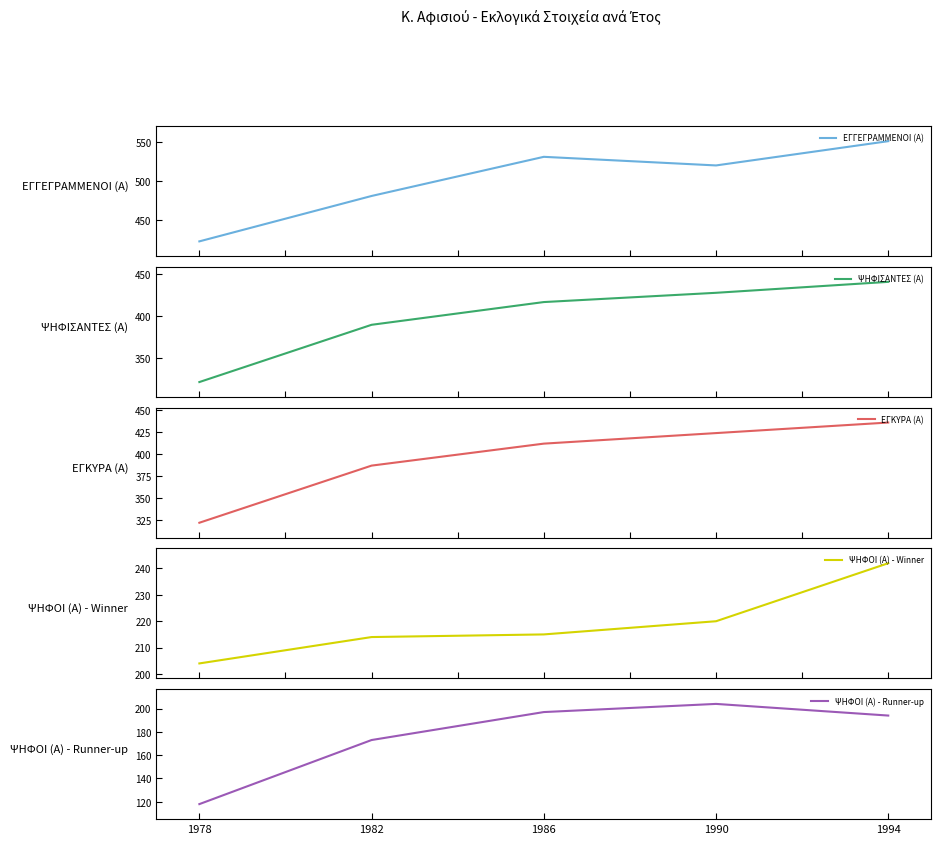

Reading left to right, extract all data points from this chart.

ΕΓΓΕΓΡΑΜΜΕΝΟΙ (Α): 423	481	531	520	551
ΨΗΦΙΣΑΝΤΕΣ (Α): 322	390	417	428	441
ΕΓΚΥΡΑ (Α): 322	387	412	424	436
ΨΗΦΟΙ (Α) - Winner: 204	214	215	220	242
ΨΗΦΟΙ (Α) - Runner-up: 118	173	197	204	194